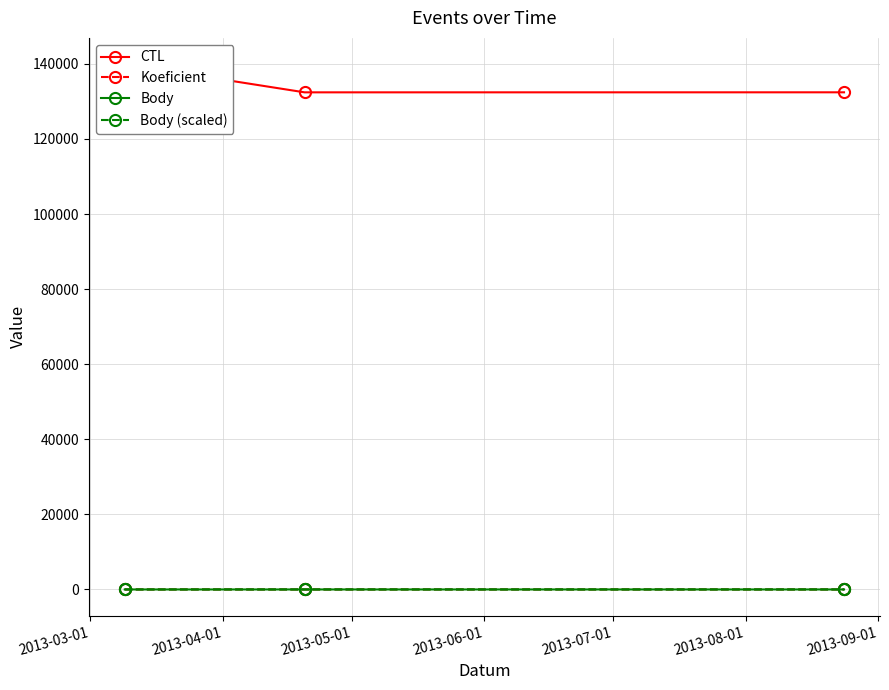

The CTL series shows 132412.0 at 2013-05-01. True or false?

True